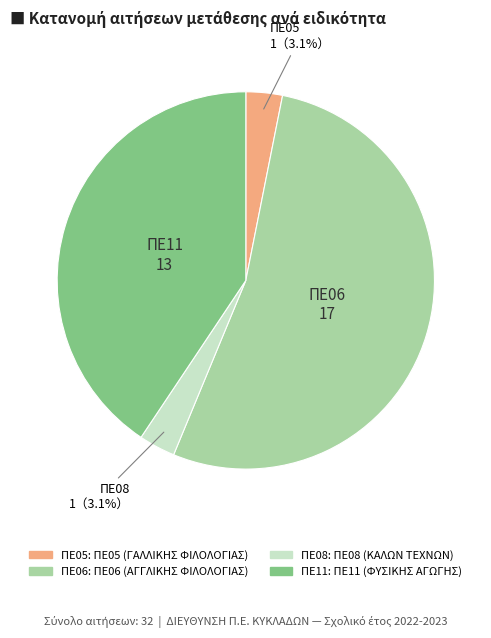

To the nearest percent, what is the combined percentage of ΠΕ08 and ΠΕ05?

6%